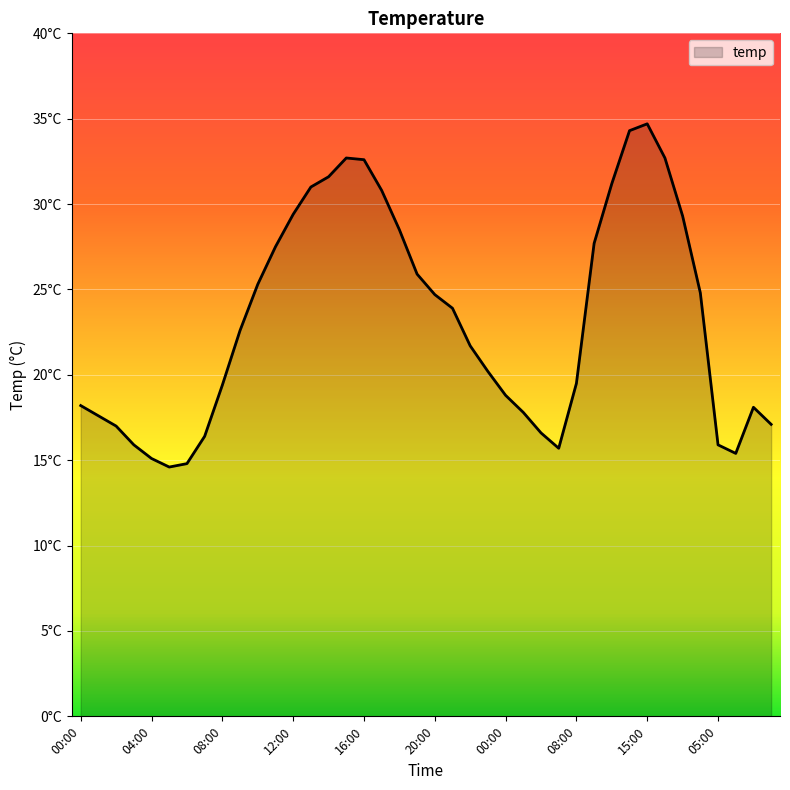

Reading left to right, list all the values displayed in this chart.

18.2	17.6	17.0	15.9	15.1	14.6	14.8	16.4	19.4	22.6	25.3	27.5	29.4	31.0	31.6	32.7	32.6	30.8	28.5	25.9	24.7	23.9	21.7	20.2	18.8	17.8	16.6	15.7	19.5	27.7	31.2	34.3	34.7	32.7	29.3	24.8	15.9	15.4	18.1	17.1